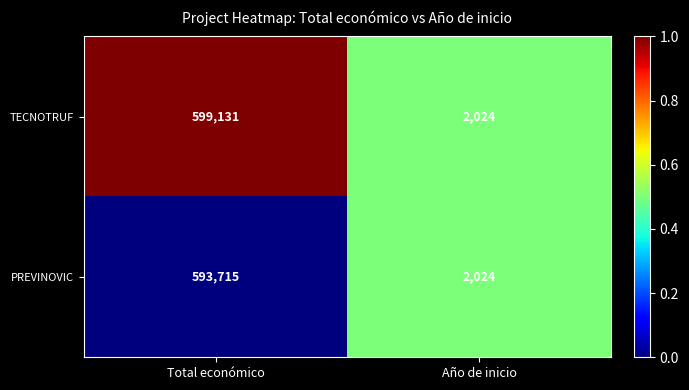

The TECNOTRUF series shows 1054938 at Total económico. True or false?

False